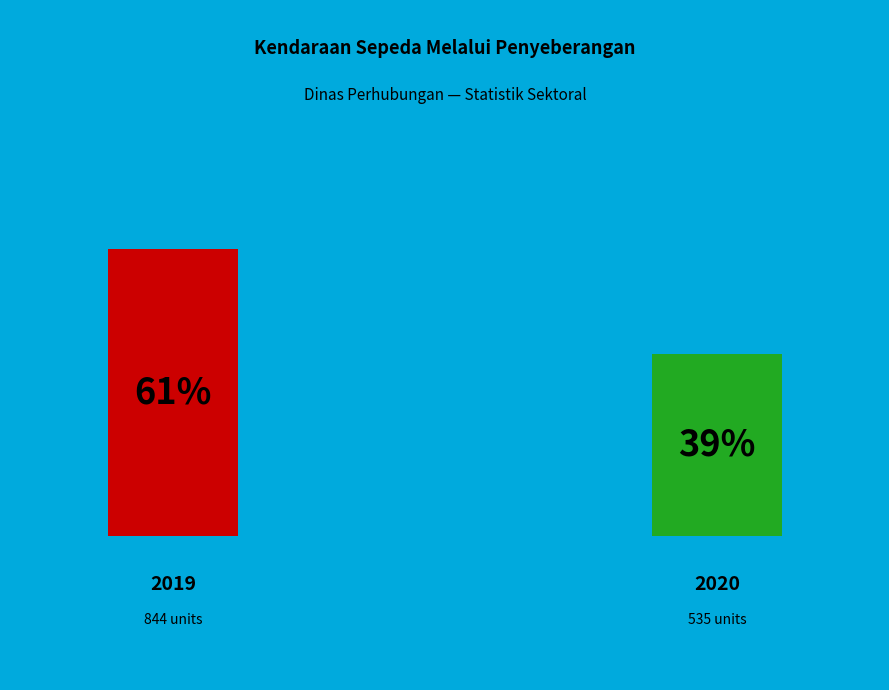

Which category accounts for the majority?

2019